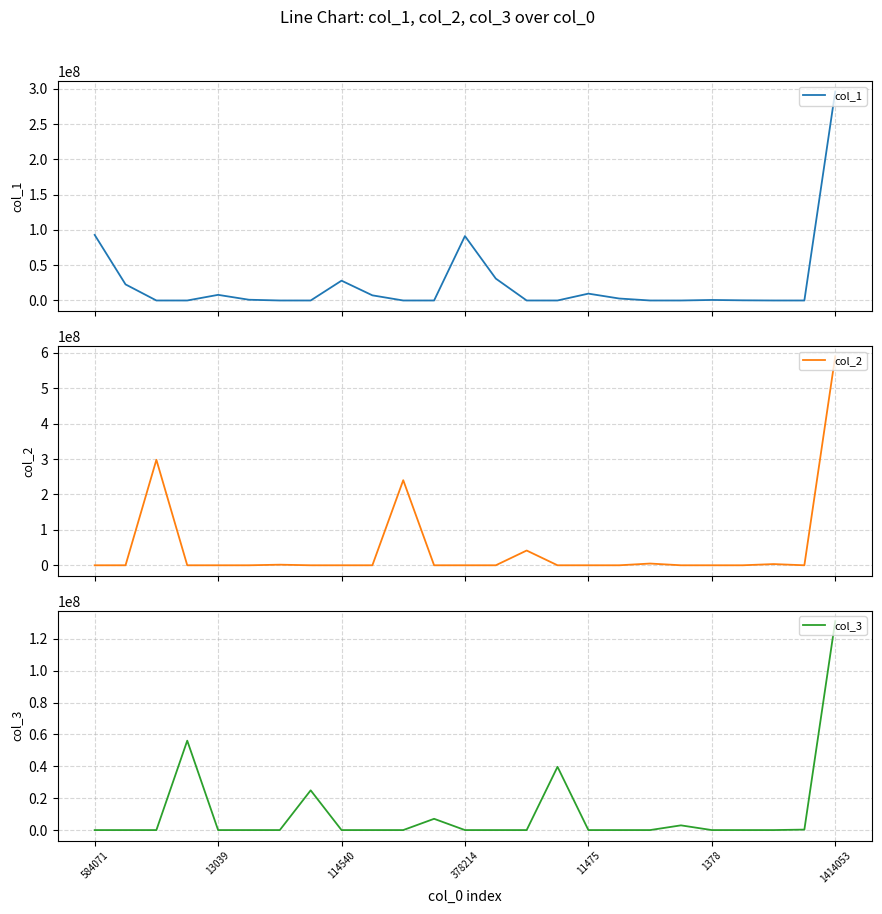

List the series in order of their peak value, lowest first.

col_3, col_1, col_2